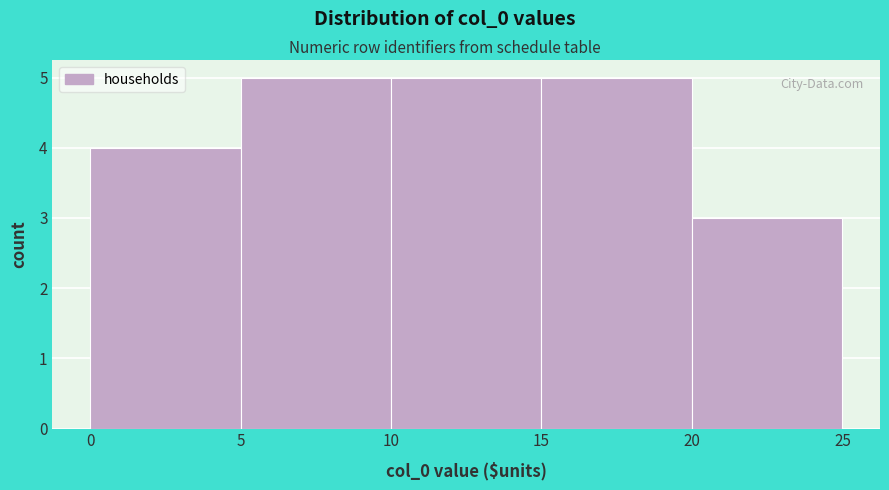

How tall is the bar that spans 10 to 15 on the x-axis? The values are not printed on the chart, so give them approximately, as read against the axis.

5